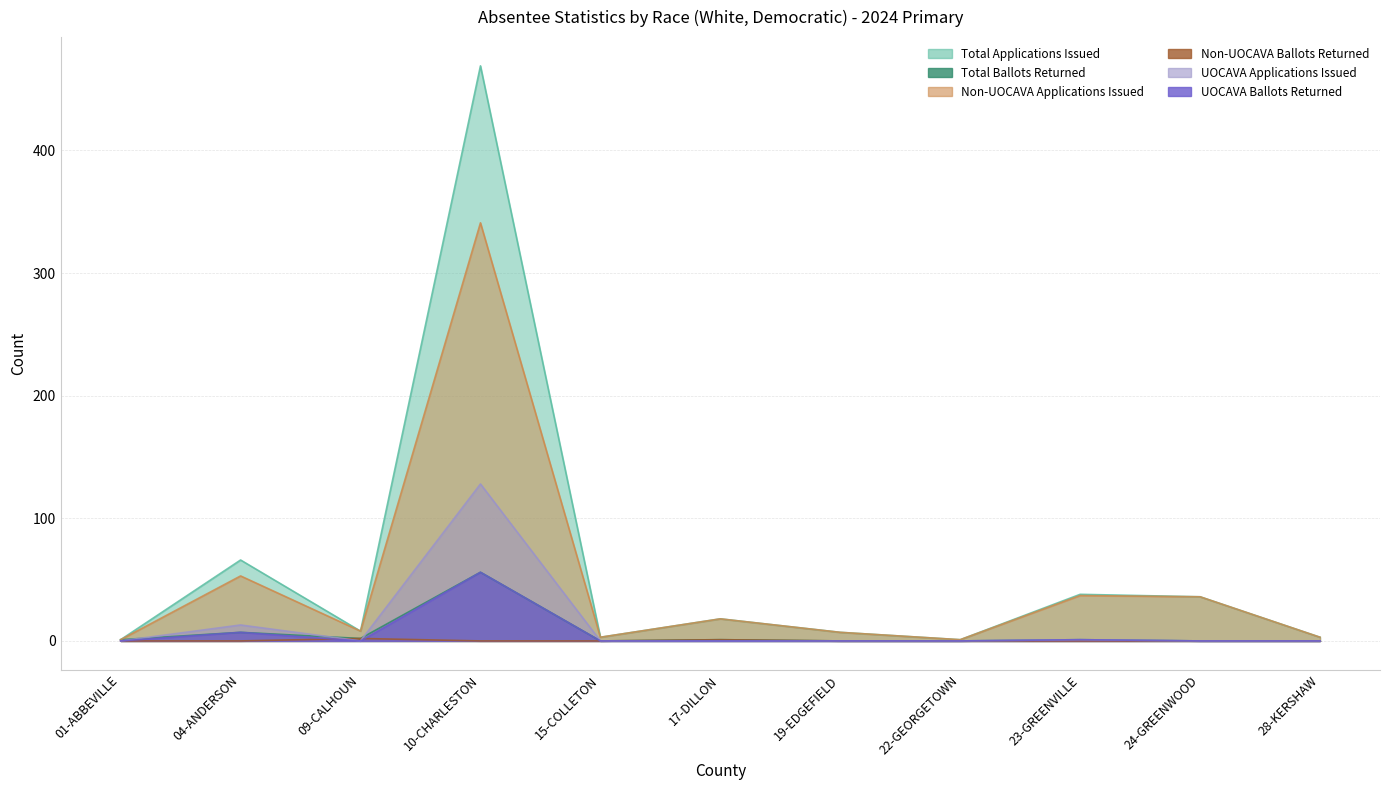

What is the greatest value displayed?

469